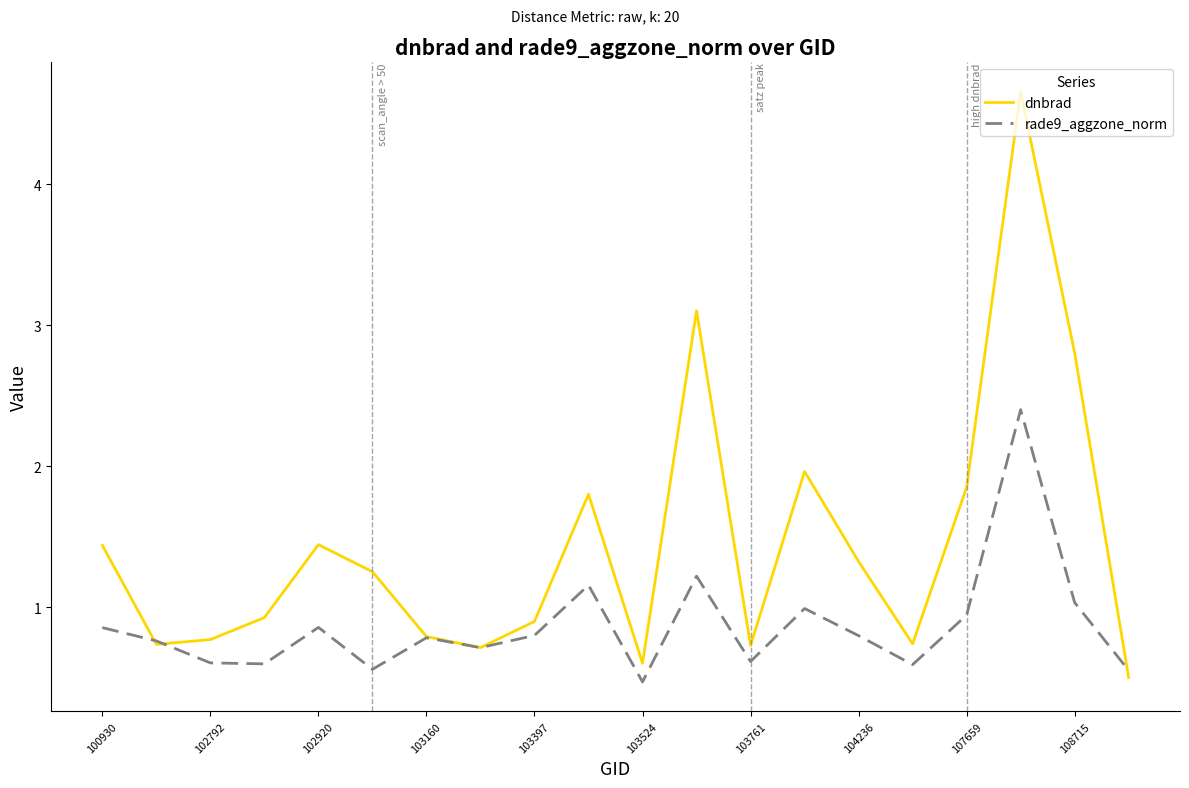

What is the maximum value shown in the chart?

4.7